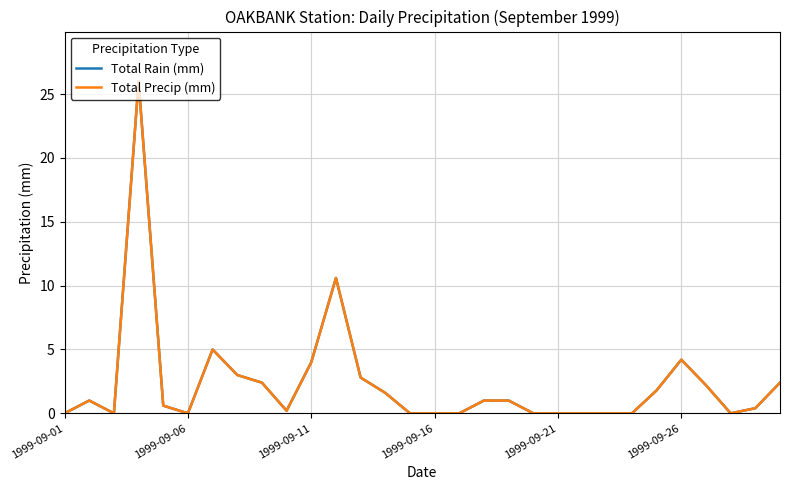

True or false: Total Precip (mm) and Total Rain (mm) intersect in this chart.

False